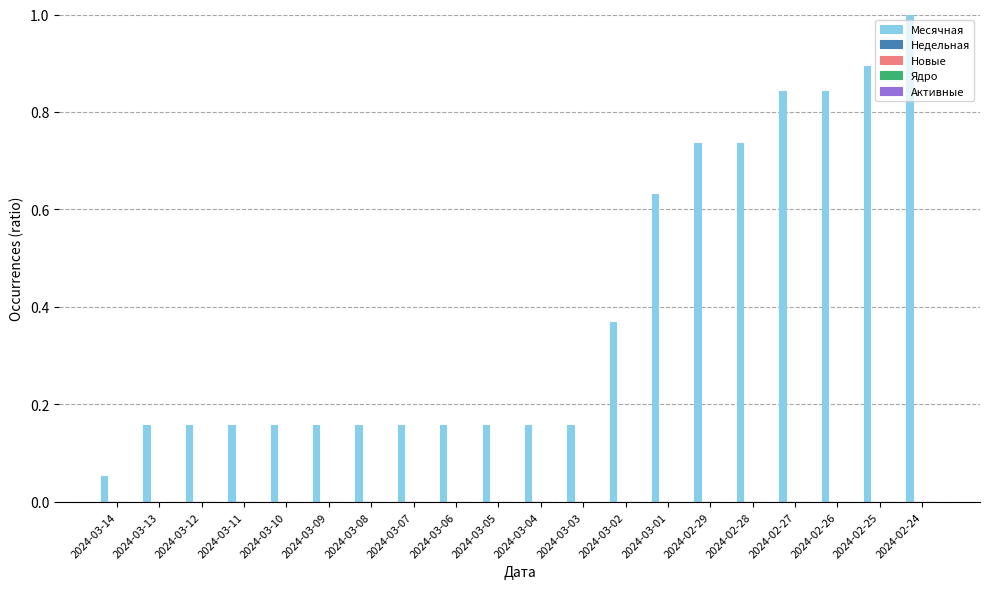

What is the value of the 19th bar from the left?

0.9